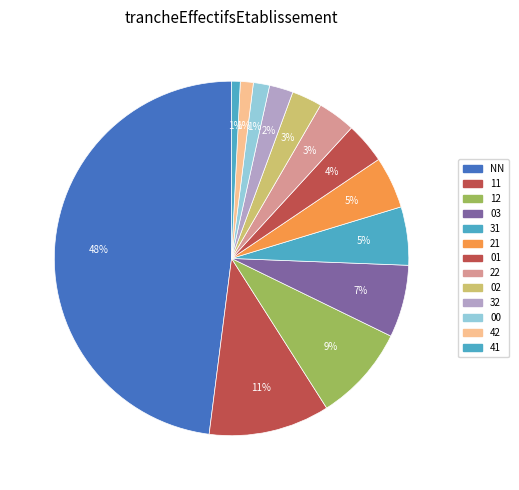

Is there any slice that represents more than half of the pie?

No